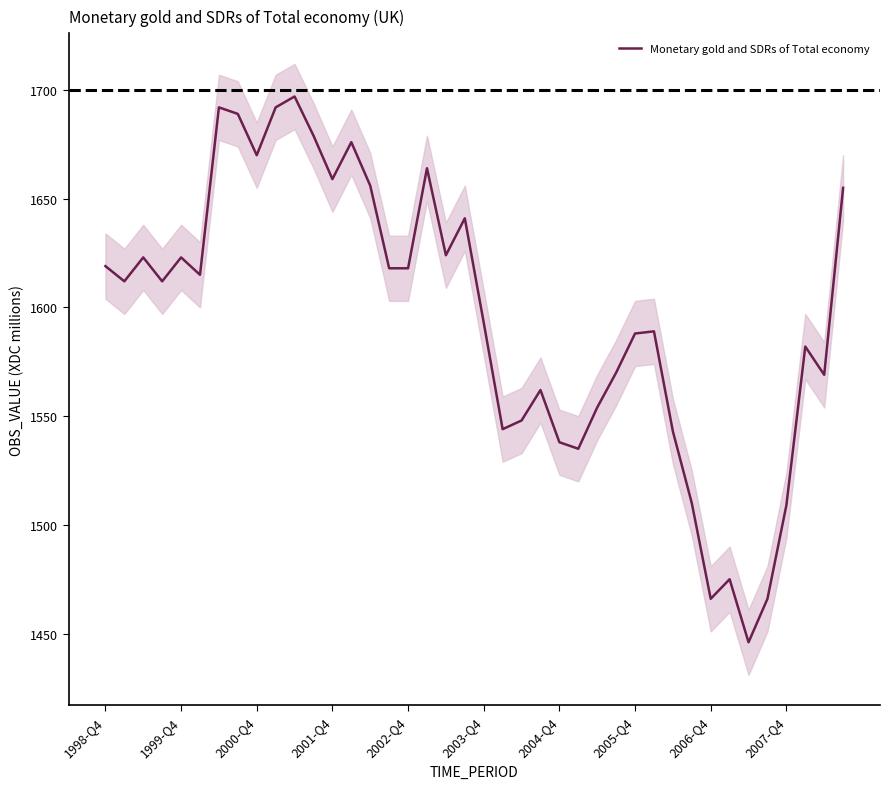

Does the chart have visible grid lines?

No